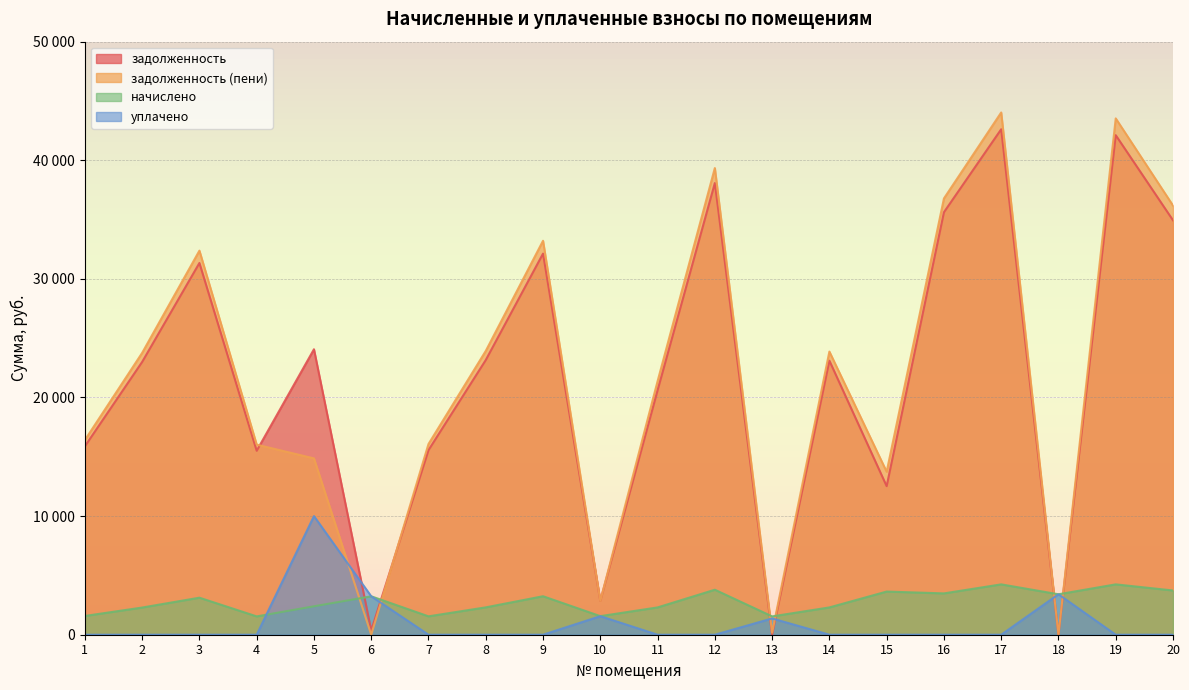

Where do начислено and задолженность (пени) first cross each other?

5 and 6